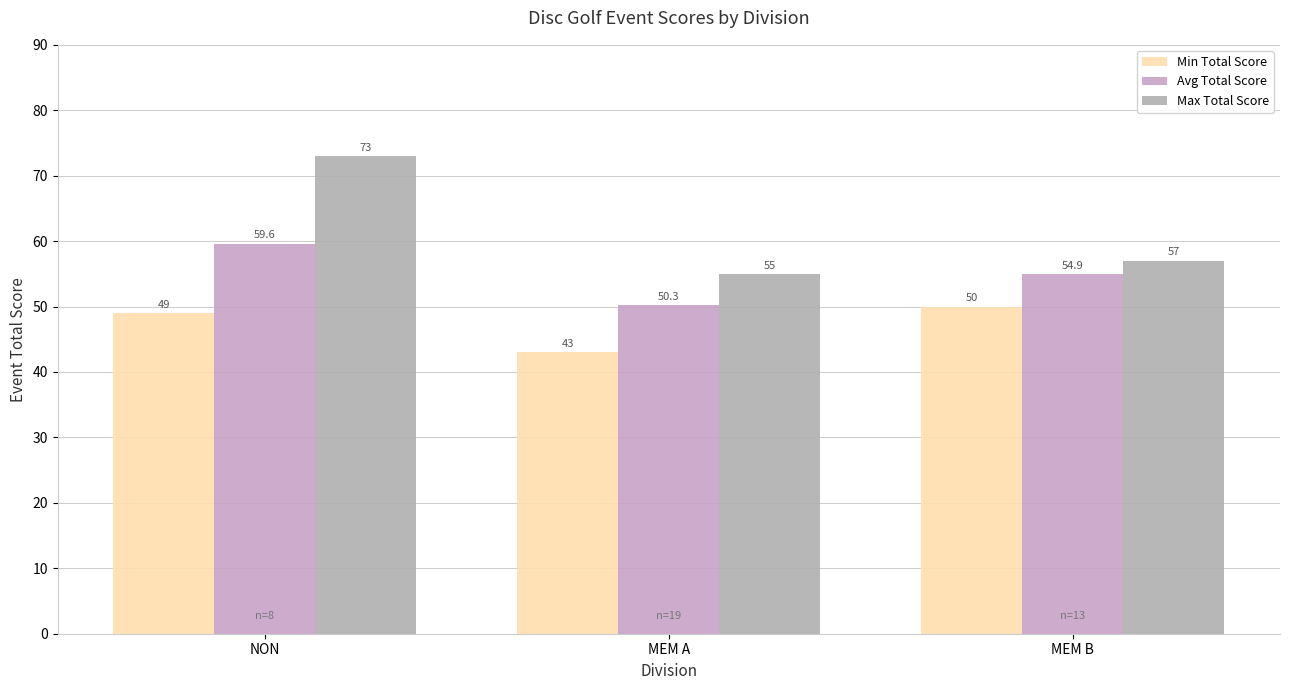

Does the chart contain any negative values?

No